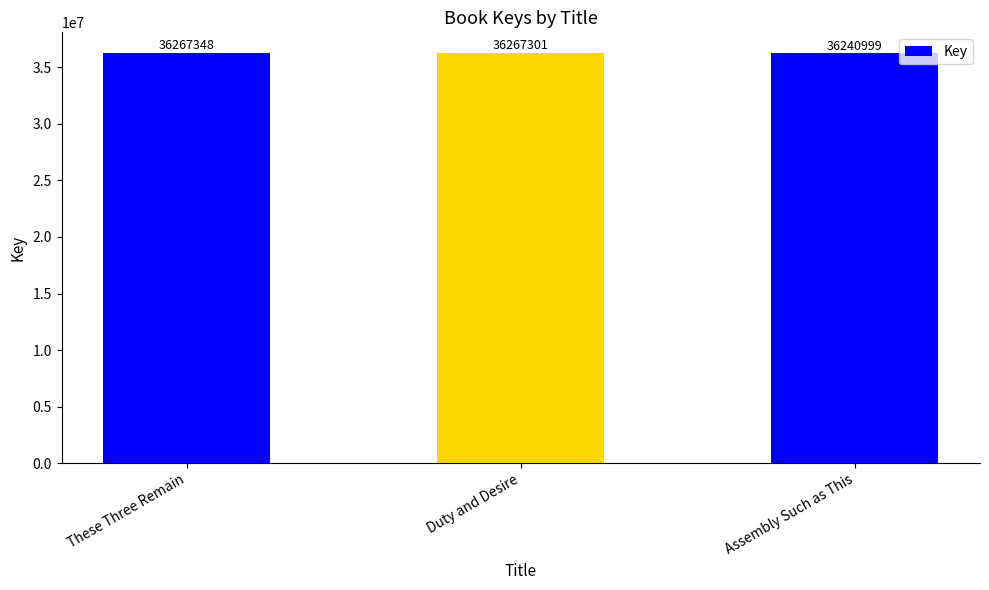

What is the value of the 1st bar from the left?

36267348